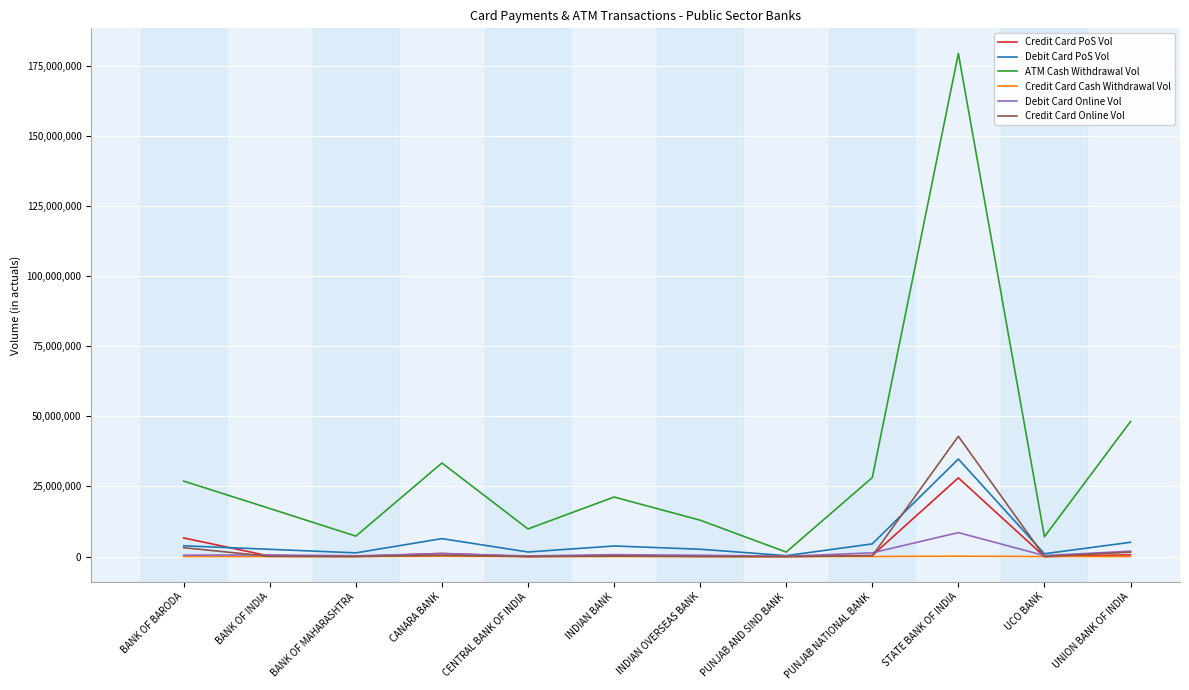

Which series has the largest range (max minus min)?

ATM Cash Withdrawal Vol